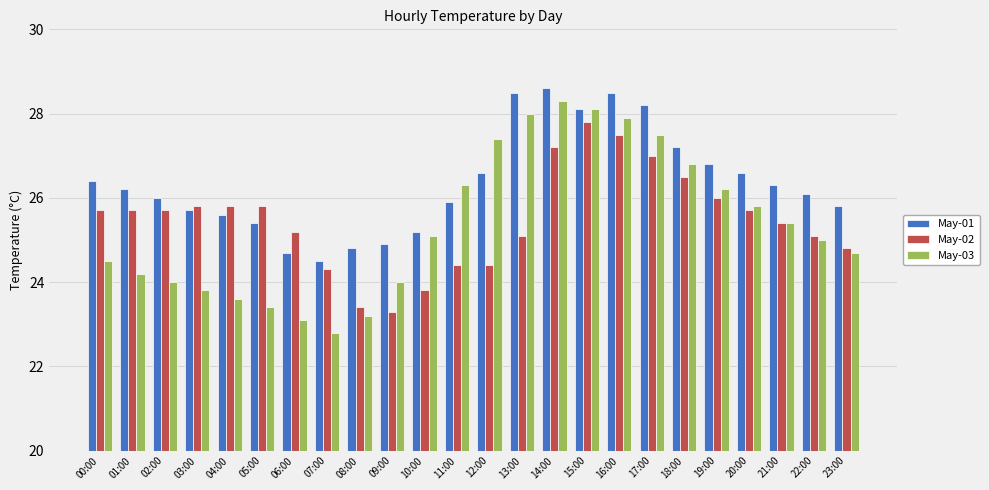

What is the difference between the highest and lowest values at 06:00?

2.1